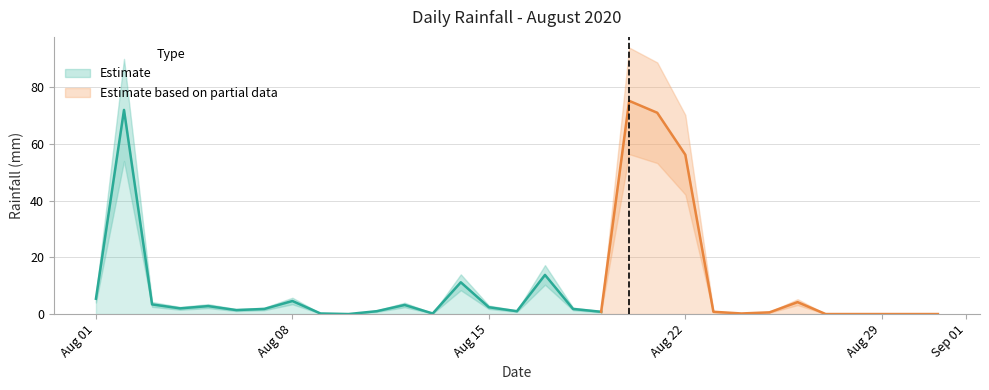

List the labels in order of value, smallest first.

2020-08-10, 2020-08-27, 2020-08-28, 2020-08-29, 2020-08-30, 2020-08-31, 2020-08-09, 2020-08-13, 2020-08-24, 2020-08-25, 2020-08-19, 2020-08-23, 2020-08-11, 2020-08-16, 2020-08-06, 2020-08-07, 2020-08-18, 2020-08-04, 2020-08-15, 2020-08-05, 2020-08-12, 2020-08-03, 2020-08-26, 2020-08-08, 2020-08-01, 2020-08-14, 2020-08-17, 2020-08-22, 2020-08-21, 2020-08-02, 2020-08-20